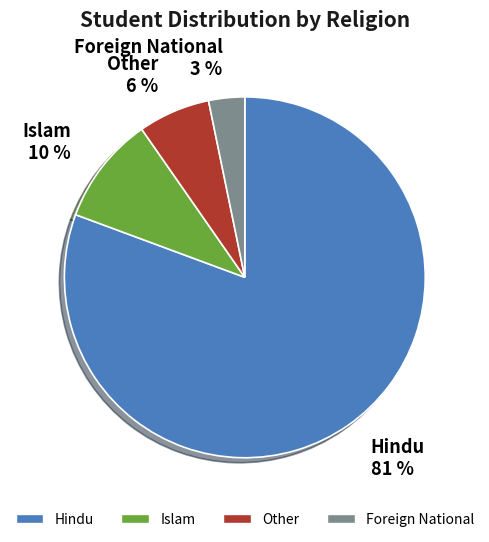

Which slice represents more than half of the pie?

Hindu